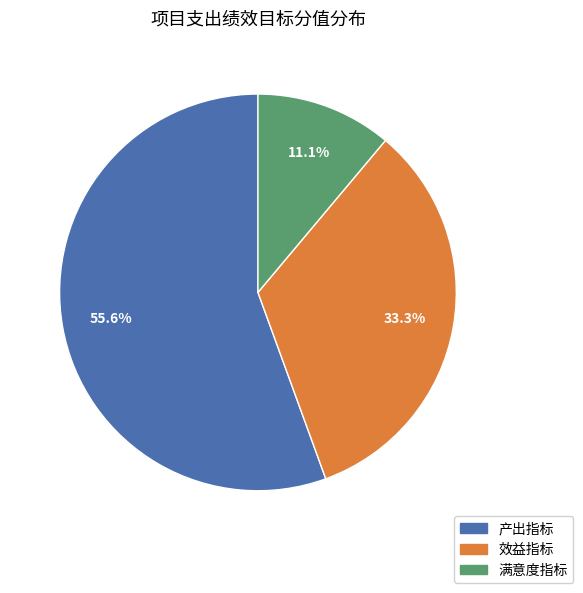

True or false: 效益指标 accounts for 33% of the total.

True